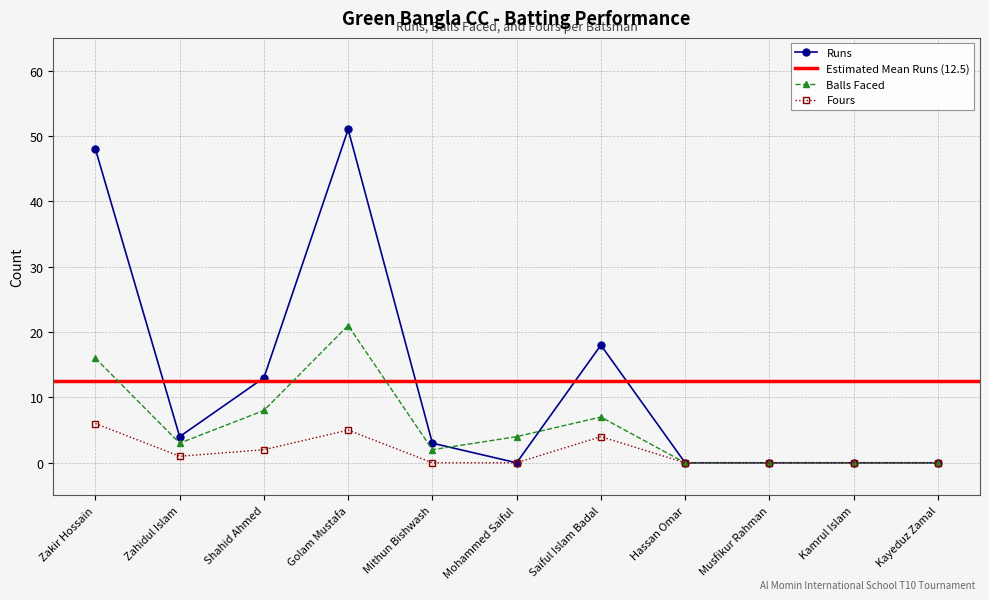

Rank the categories by Fours value from highest to lowest.

Zakir Hossain, Golam Mustafa, Saiful Islam Badal, Shahid Ahmed, Zahidul Islam, Mithun Bishwash, Mohammed Saiful, Hassan Omar, Musfikur Rahman, Kamrul Islam, Kayeduz Zamal